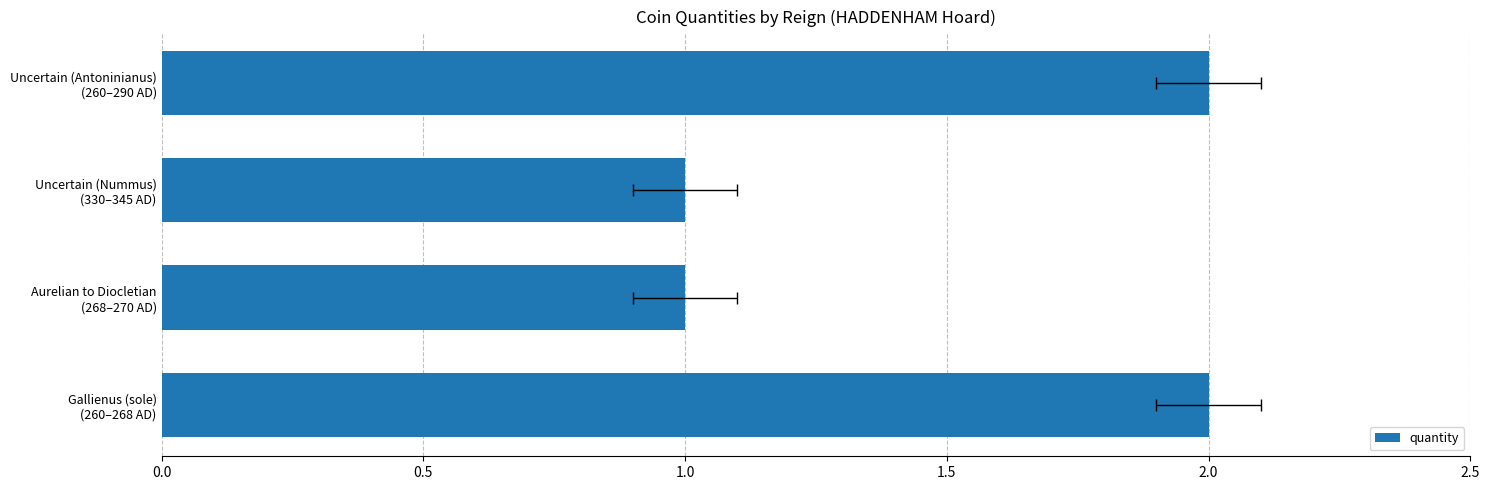

What is the maximum value shown in the chart?

2